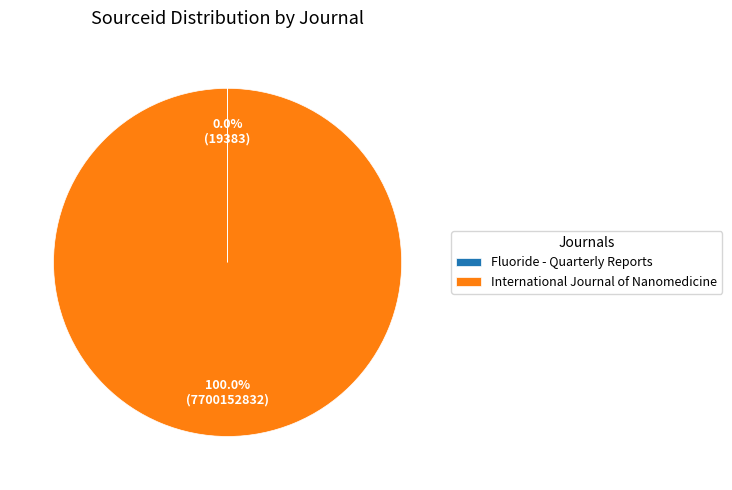

Which slice is the largest?

International Journal of Nanomedicine